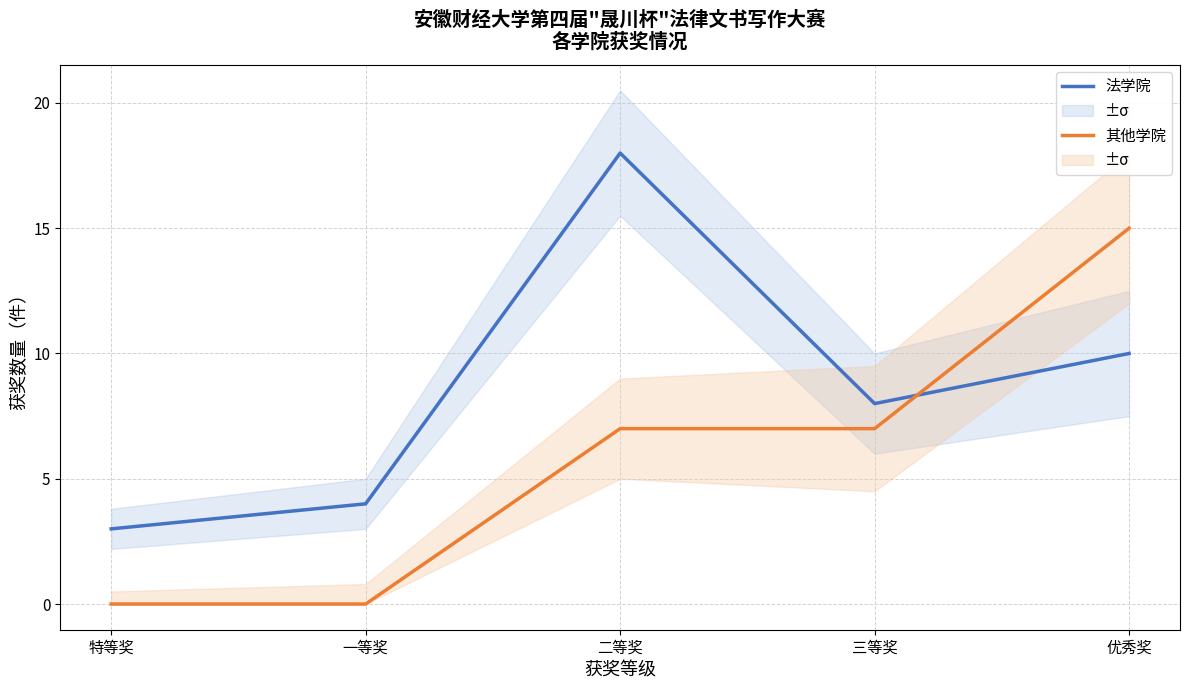

Is the value of 法学院 at 优秀奖 greater than the value of 其他学院 at 特等奖?

Yes